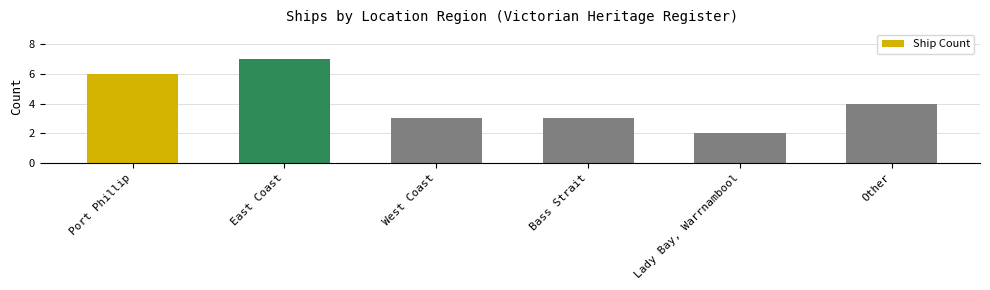

Which has a higher value, Bass Strait or Port Phillip?

Port Phillip